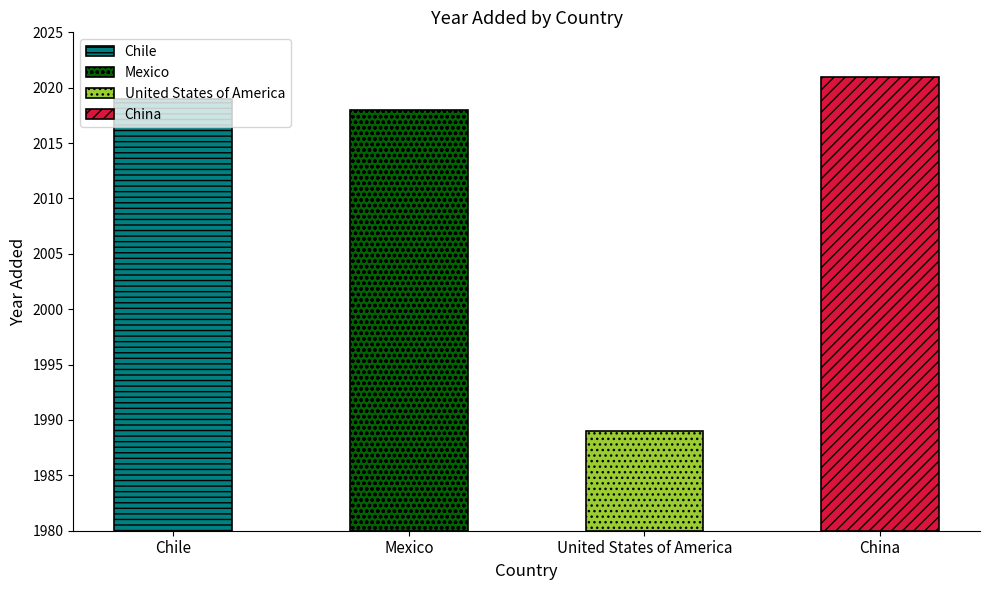

What is the ratio of the value at United States of America to the value at Chile?

1.0